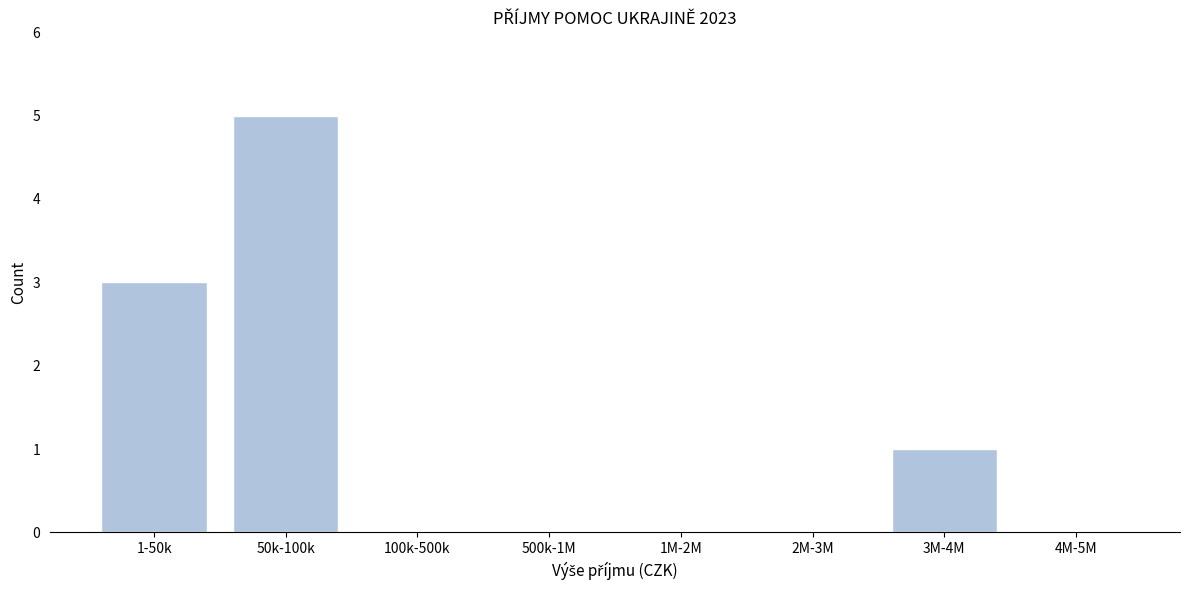

Reading left to right, list all the values displayed in this chart.

1-50k=3	50k-100k=5	100k-500k=0	500k-1M=0	1M-2M=0	2M-3M=0	3M-4M=1	4M-5M=0